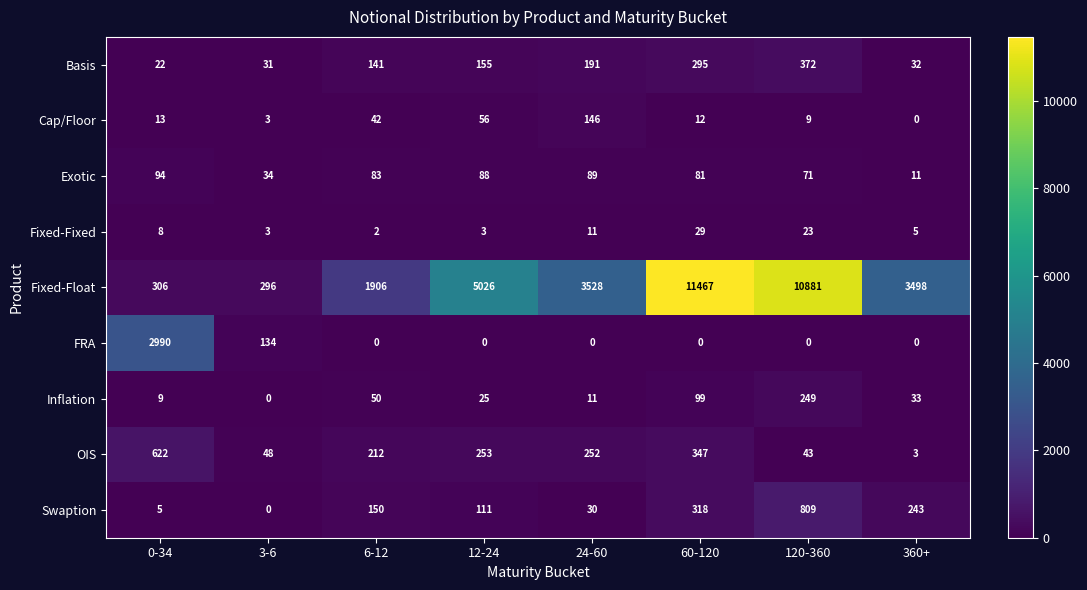

How many values in the Exotic series are below 83?

4